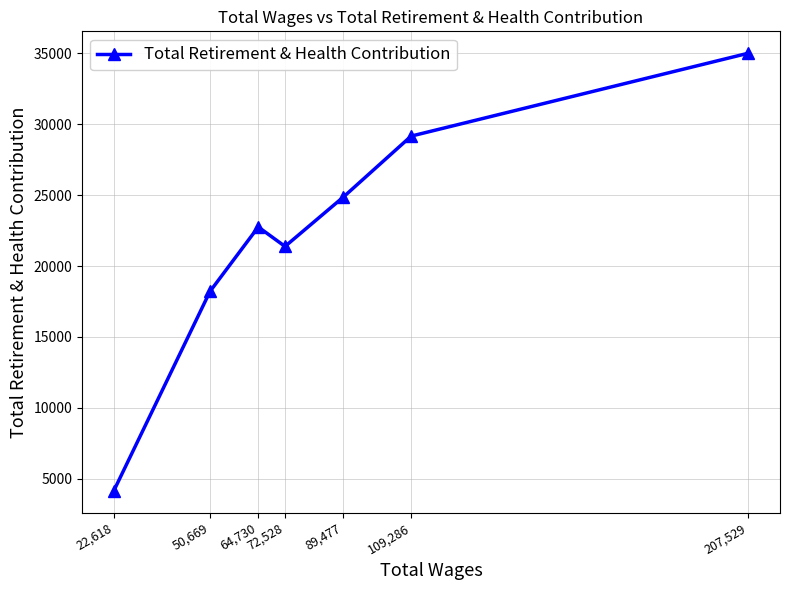

What is the sum of all values?

155500